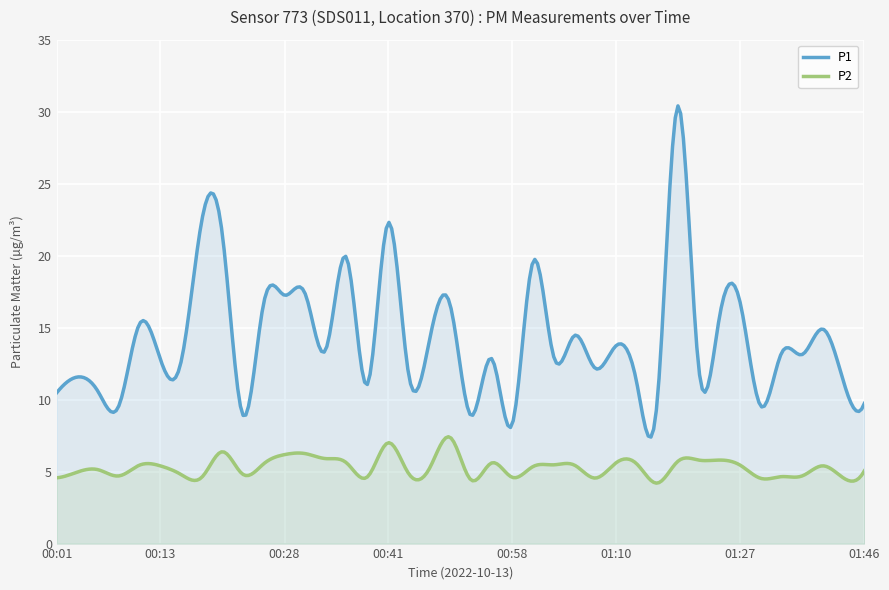

What is the sum of the P2 values at 01:40 and 00:46?

10.2